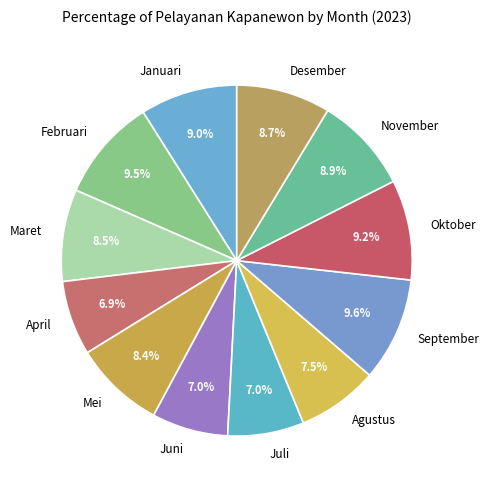

Does Desember represent more than half of the total?

No